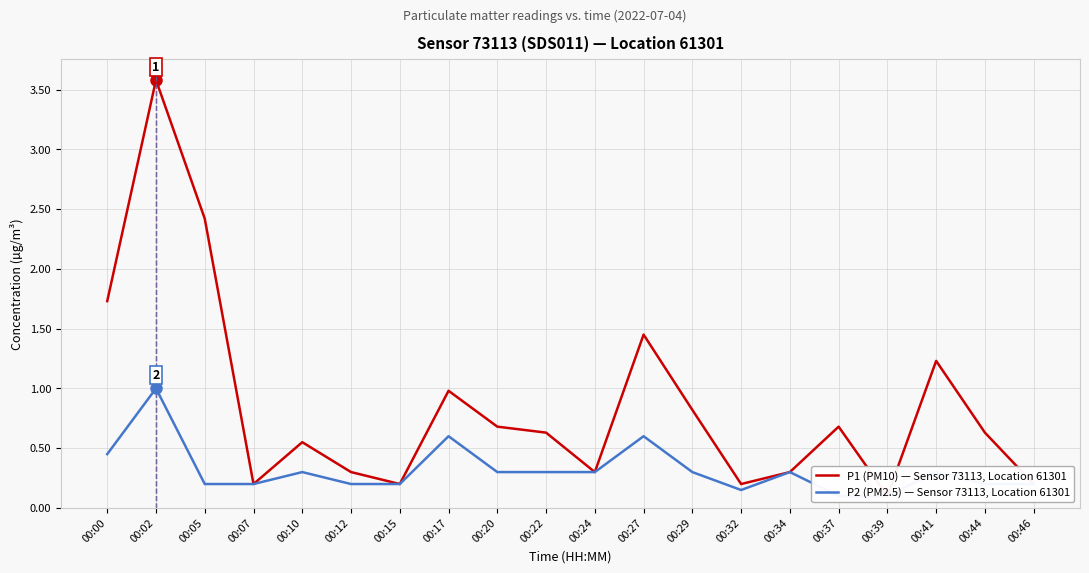

Which series has the widest spread of values?

P1 (PM10) — Sensor 73113, Location 61301